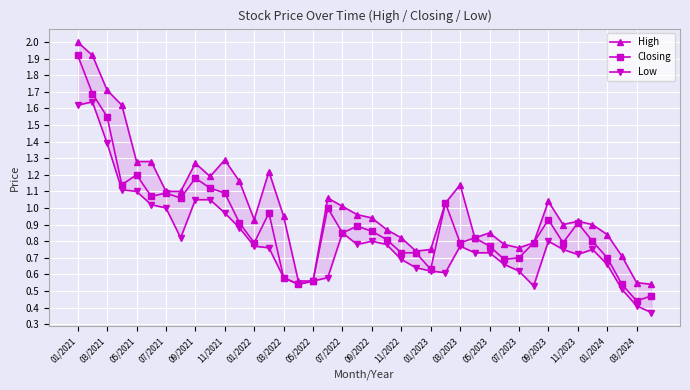

Which series has the widest spread of values?

Closing